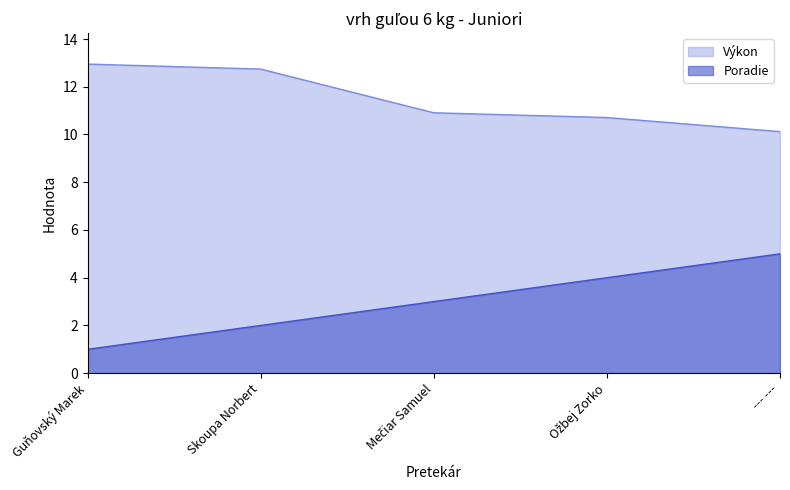

Rank the series by their average value, from lowest to highest.

Poradie, Výkon